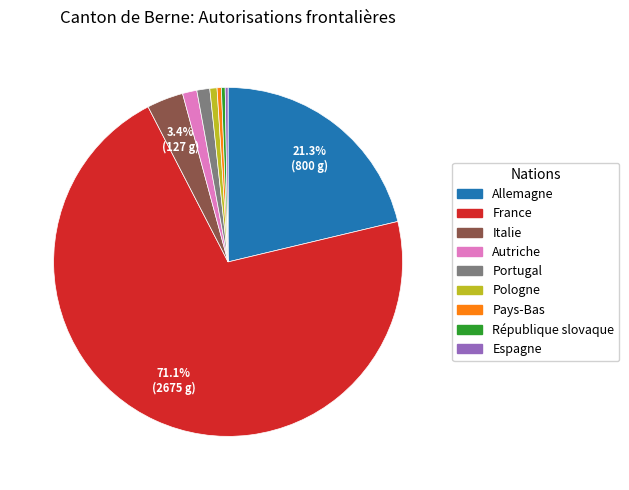

Is it true that Portugal is 12% of the pie?

False